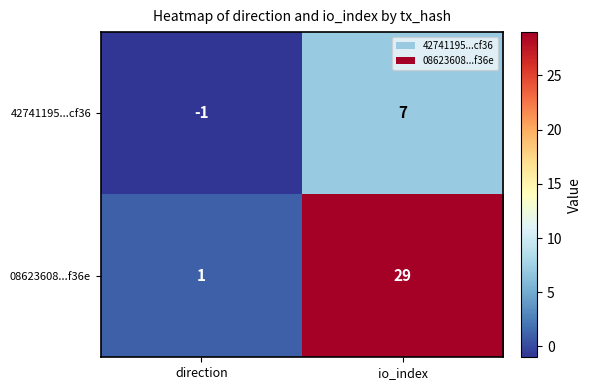

What is the spread (max minus min) of values at direction?

2